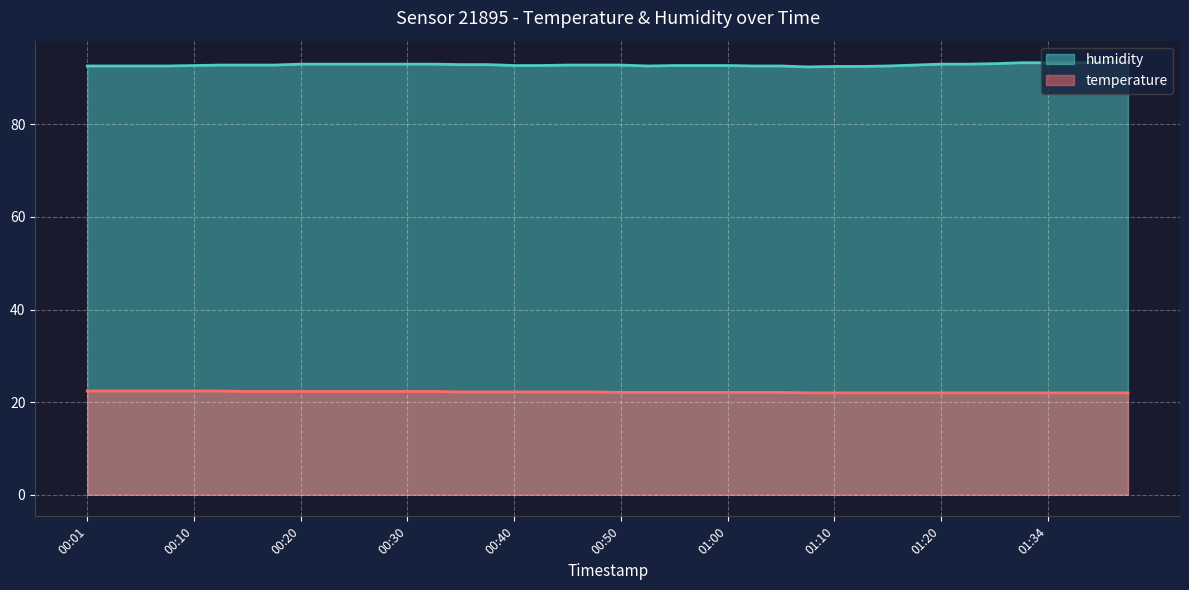

How many lines are shown in the chart?

2